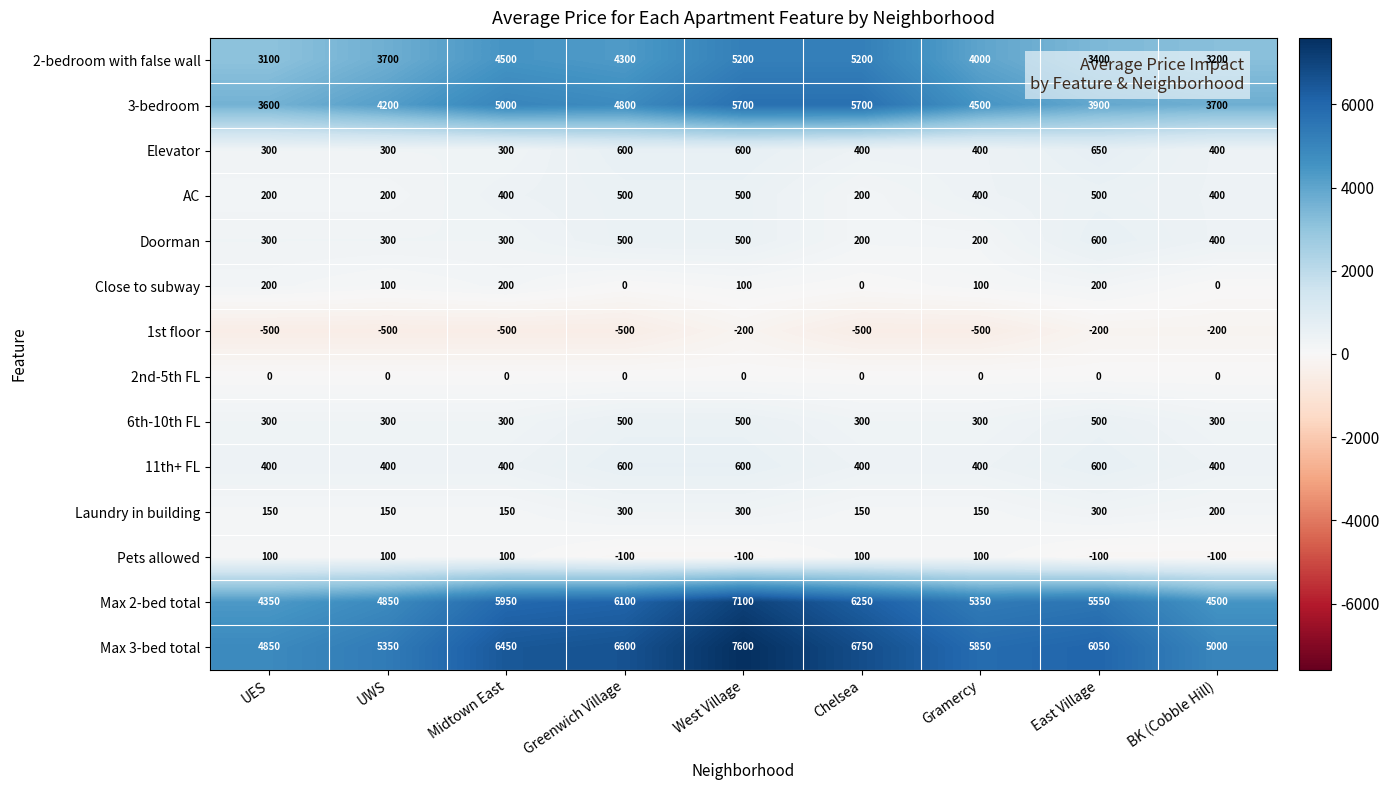

What is the greatest value displayed?

7600